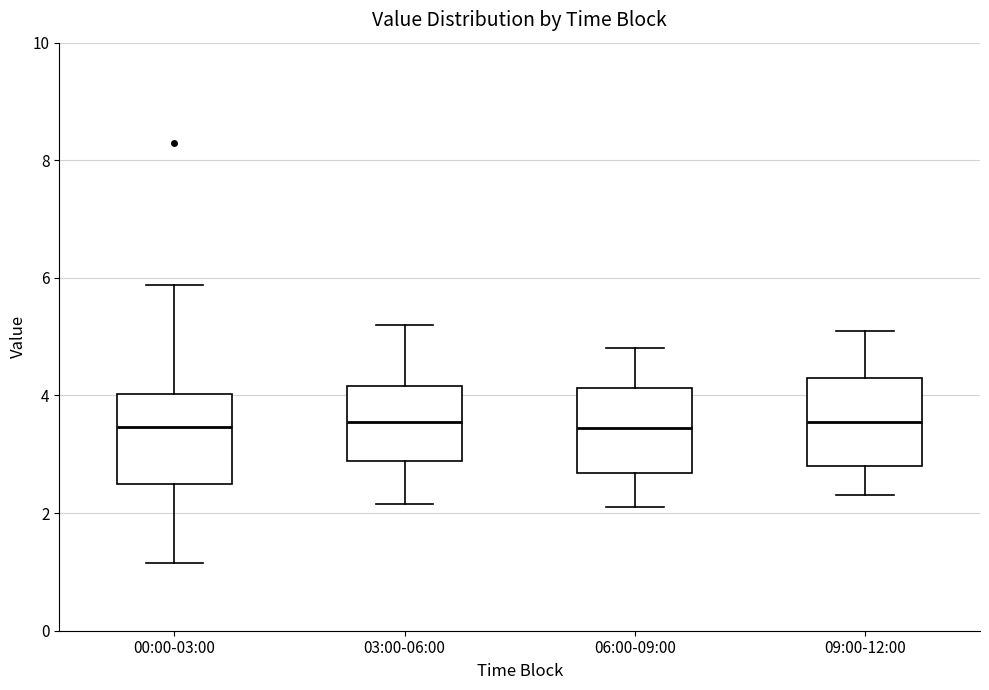

Reading left to right, transcribe this box plot: for each box, give where its median line is, the range the box spans, and where its two whiskers end, as read against the y-axis. The values are not printed on the chart, so give them approximately, as read against the axis.

00:00-03:00: median 3.4, box 2.4 to 4.0, whiskers 1.2 to 5.8
03:00-06:00: median 3.6, box 2.8 to 4.2, whiskers 2.2 to 5.2
06:00-09:00: median 3.4, box 2.6 to 4.2, whiskers 2.2 to 4.8
09:00-12:00: median 3.6, box 2.8 to 4.4, whiskers 2.4 to 5.2